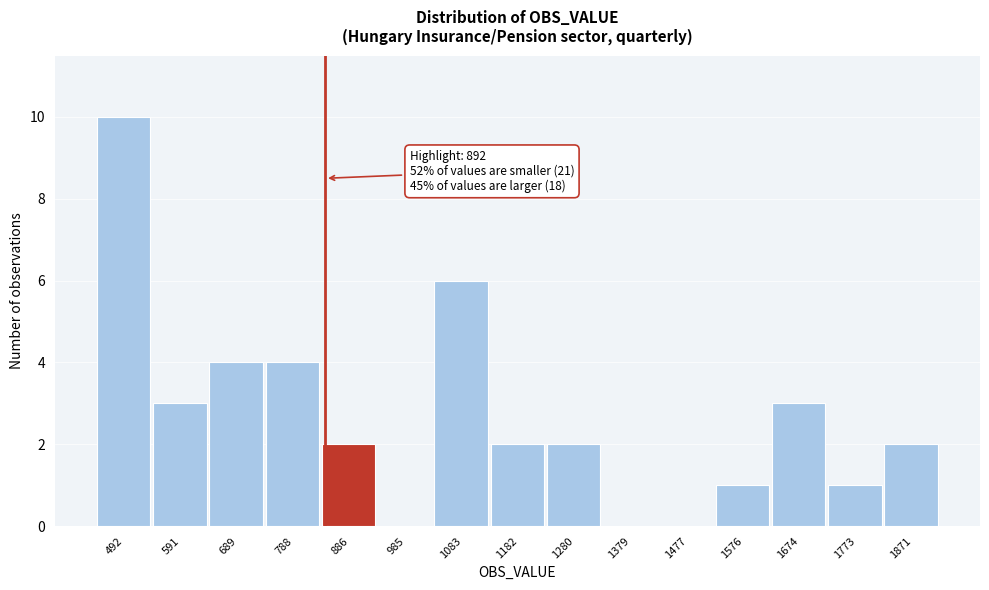

Reading right to left, what are all the values shown in this chart?

1871=2	1773=1	1674=3	1576=1	1477=0	1379=0	1280=2	1182=2	1083=6	985=0	886=2	788=4	689=4	591=3	492=10